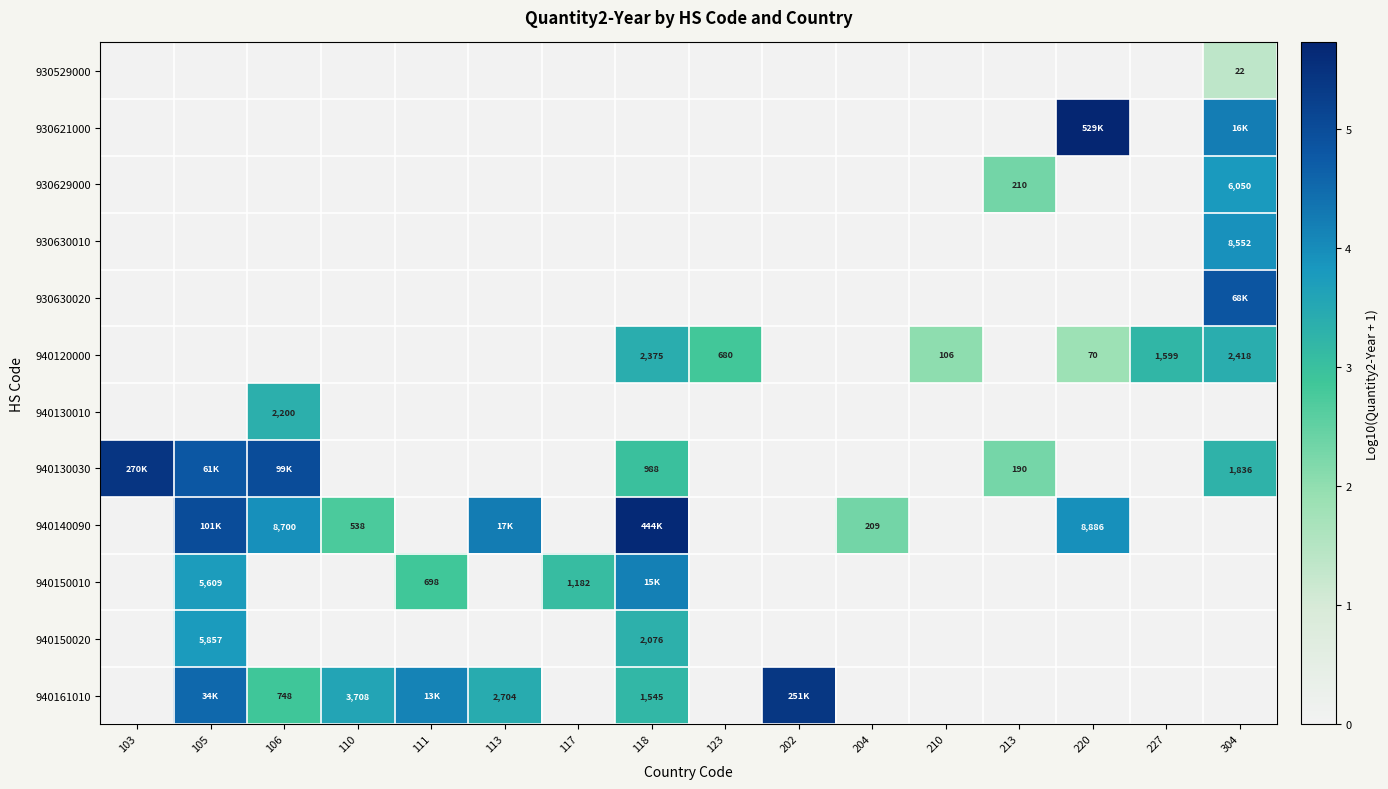

Rank the categories by 930630020 value from highest to lowest.

304, 103, 105, 106, 110, 111, 113, 117, 118, 123, 202, 204, 210, 213, 220, 227